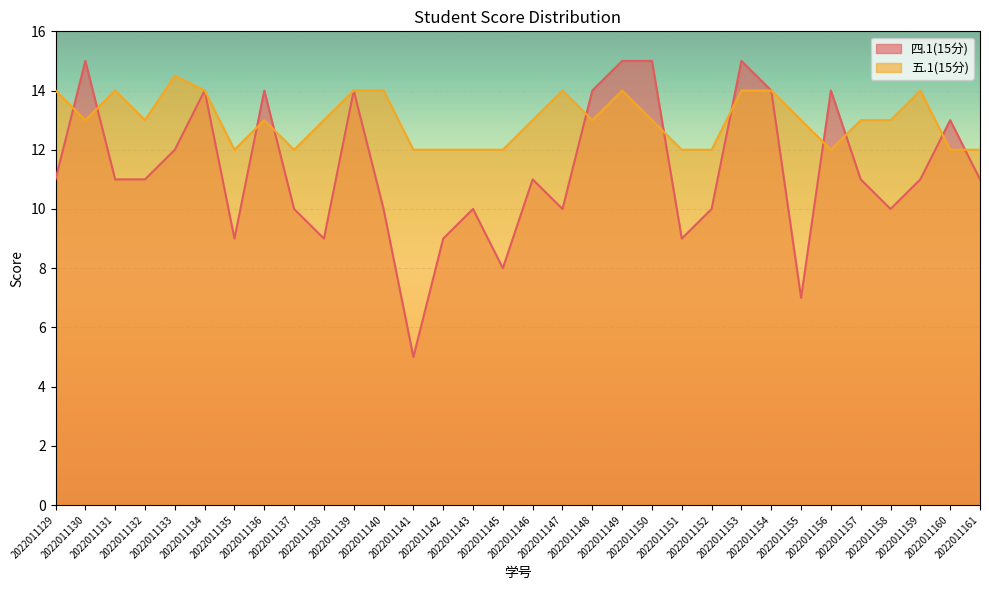

True or false: 五.1(15分) has more than 1 interior local peaks.

True